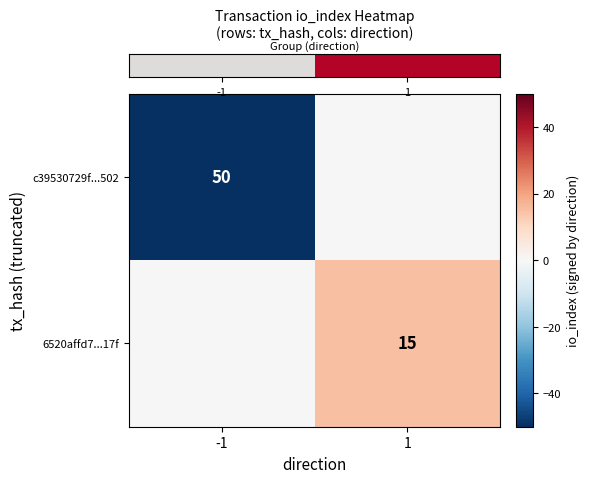

Rank the series by their average value, from highest to lowest.

row_1, row_0